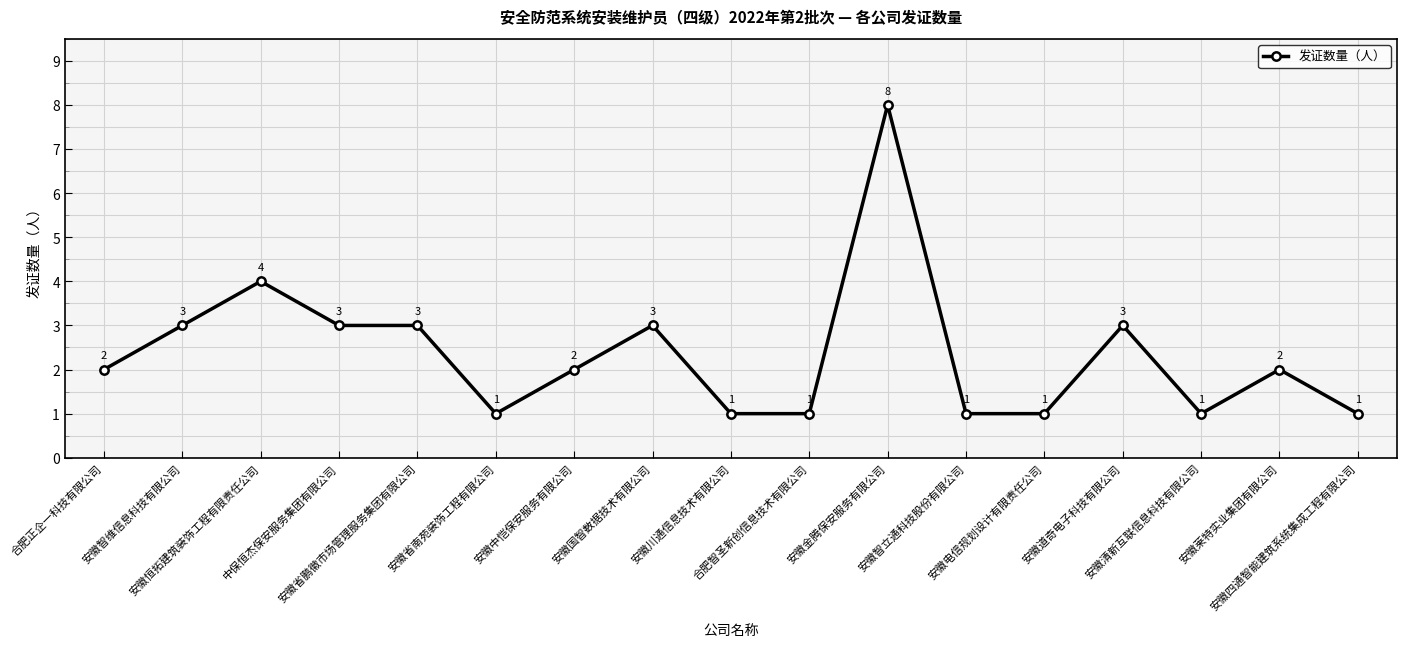

What is the greatest value displayed?

8